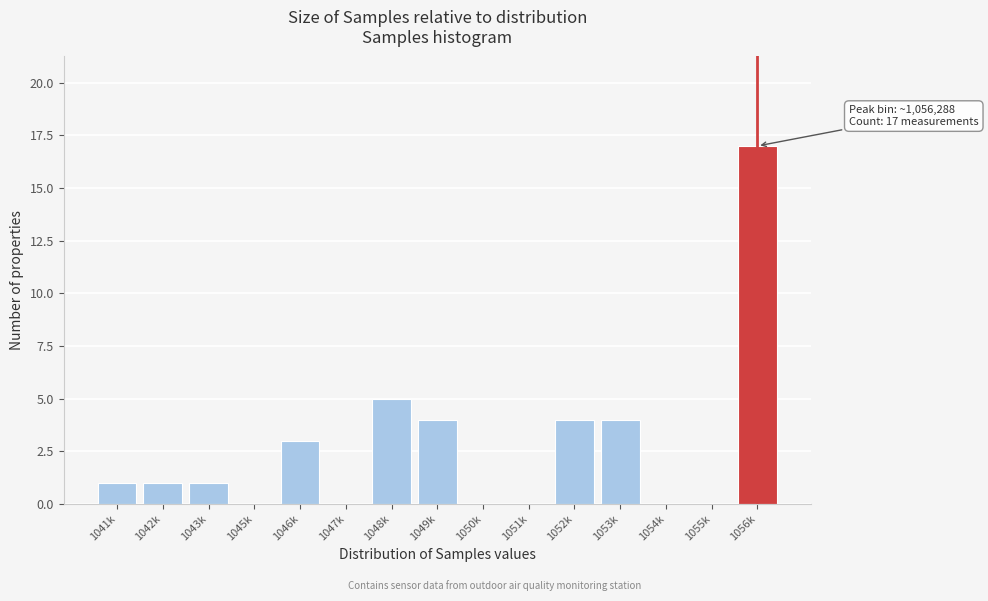

Reading right to left, transcribe all the data shown in this chart.

1056k=17	1055k=0	1054k=0	1053k=4	1052k=4	1051k=0	1050k=0	1049k=4	1048k=5	1047k=0	1046k=3	1045k=0	1043k=1	1042k=1	1041k=1